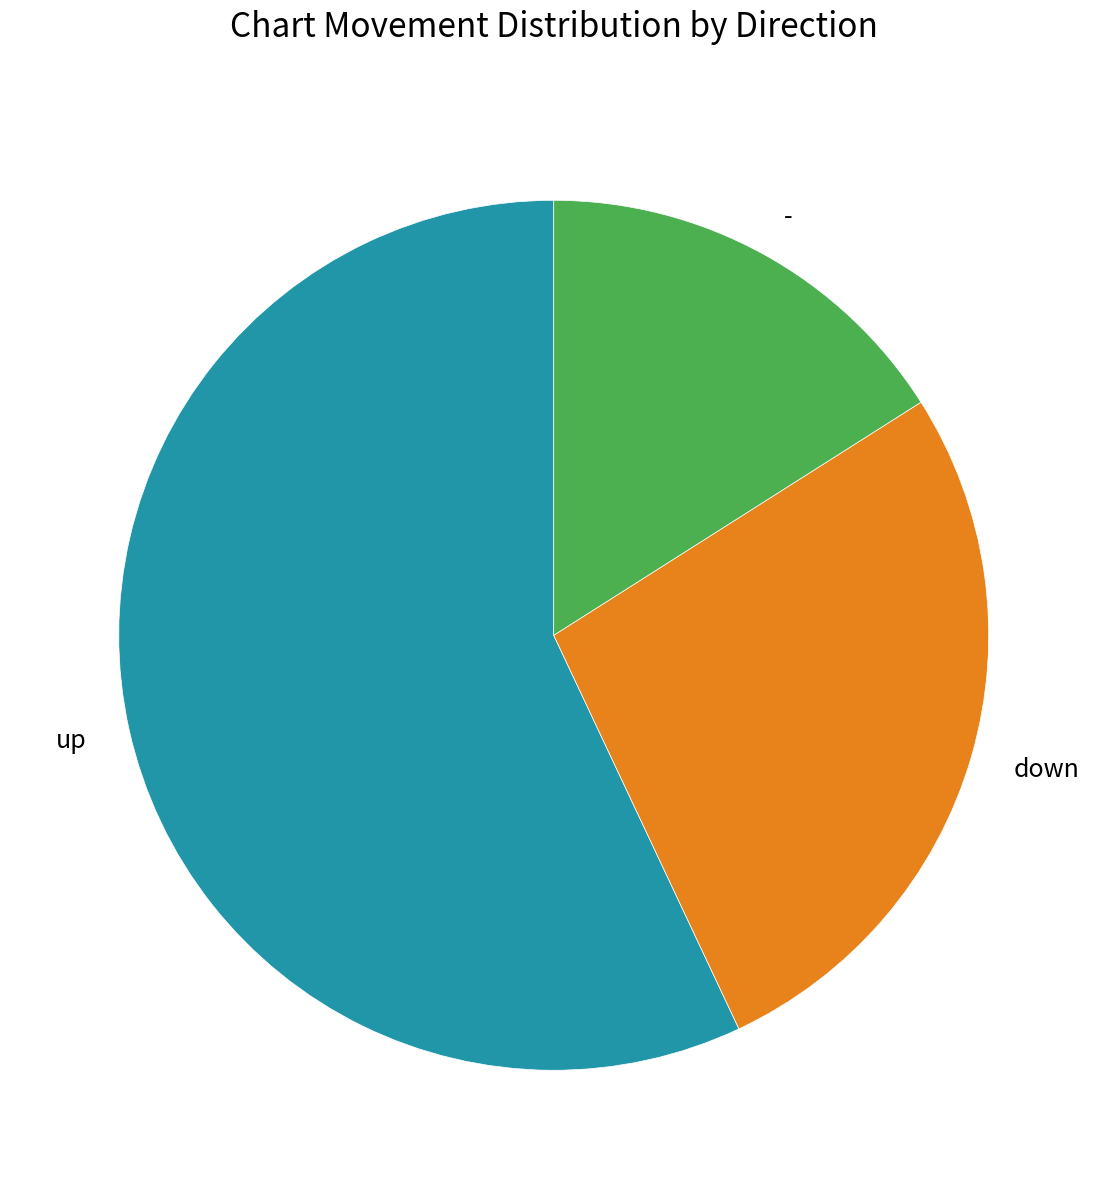

Which category has the biggest portion of the pie?

up